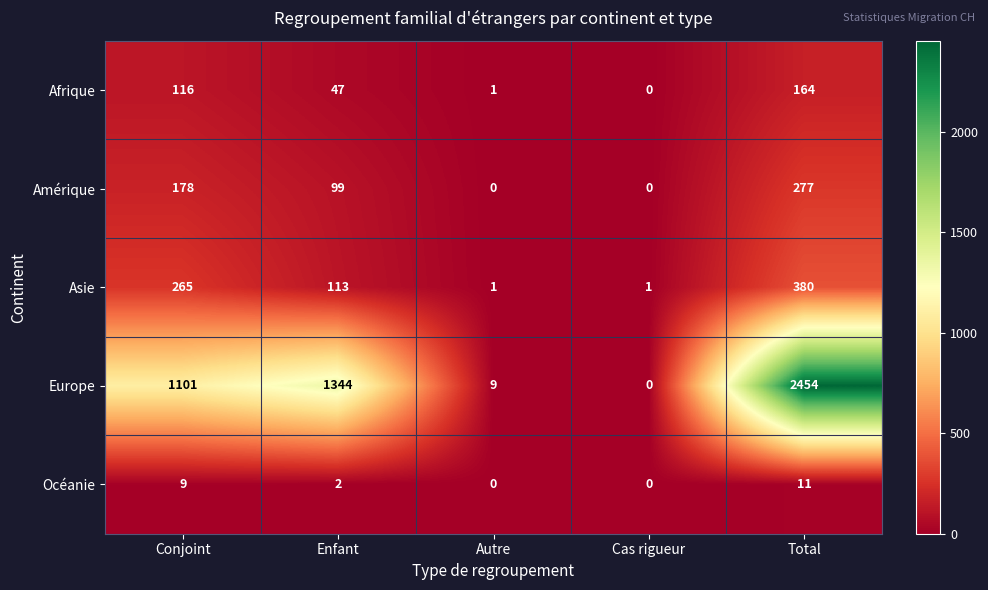

At which category does the chart reach its peak across all series?

Total